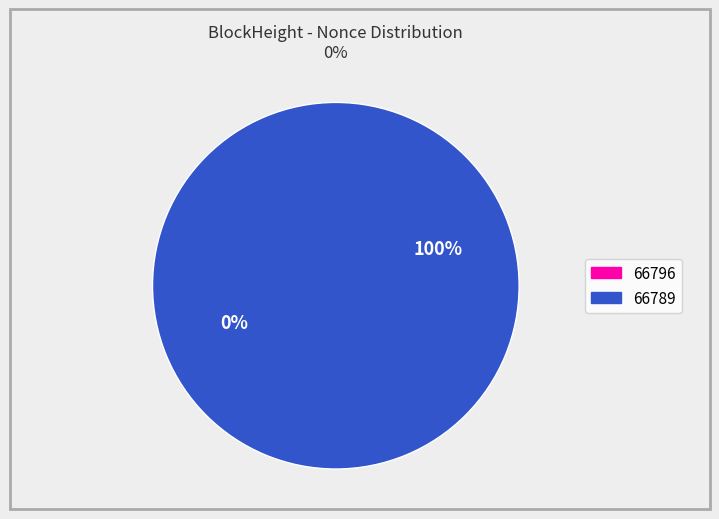

True or false: 66796 accounts for 12% of the total.

False